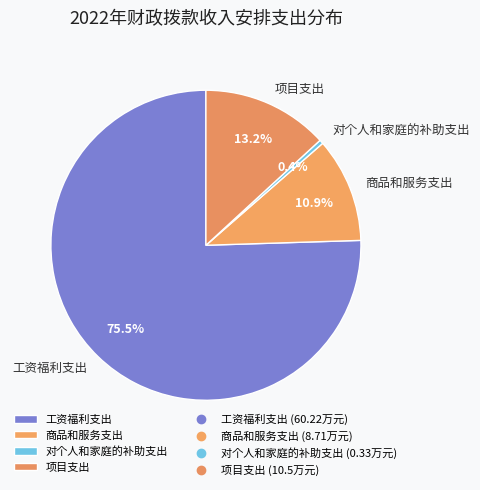

True or false: 对个人和家庭的补助支出 accounts for 0% of the total.

True